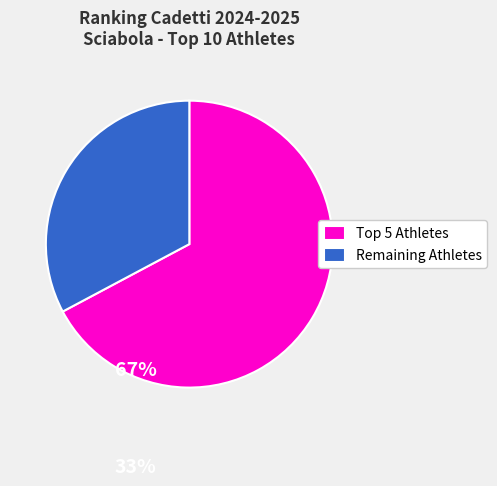

Which category has the smallest portion of the pie?

Remaining Athletes